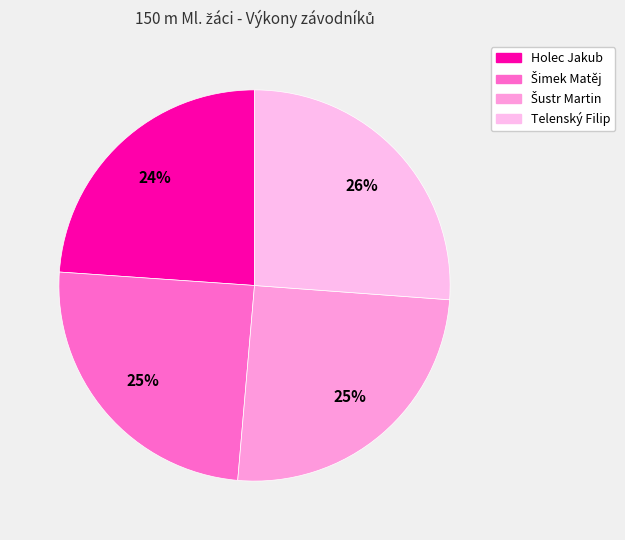

The Holec Jakub slice represents 9% of the pie. True or false?

False